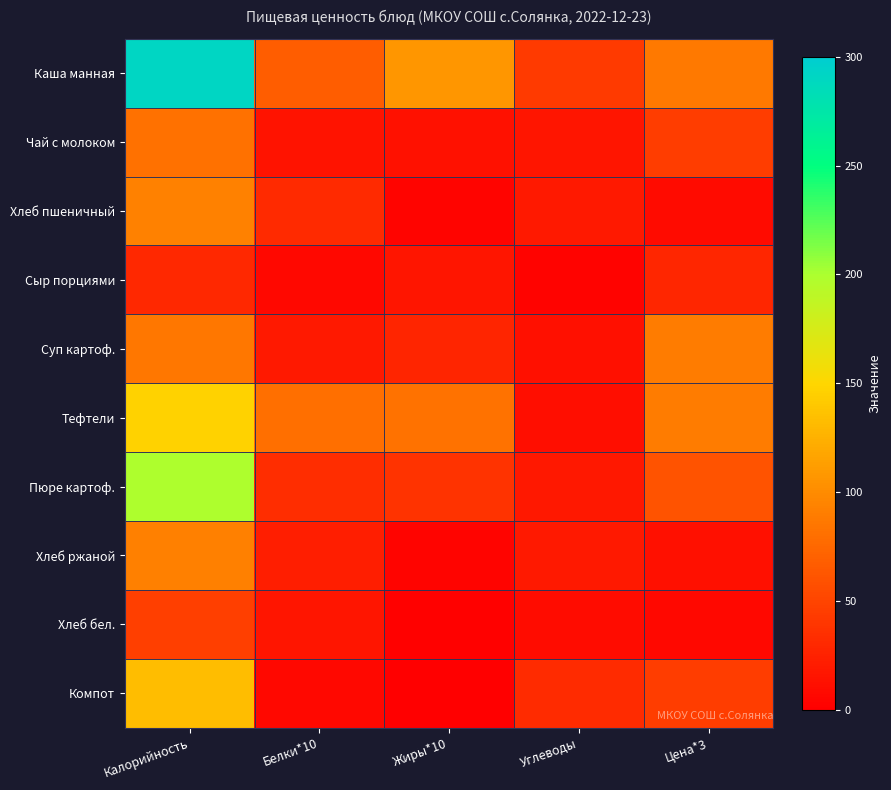

At which category is the sum across all series the highest?

Калорийность